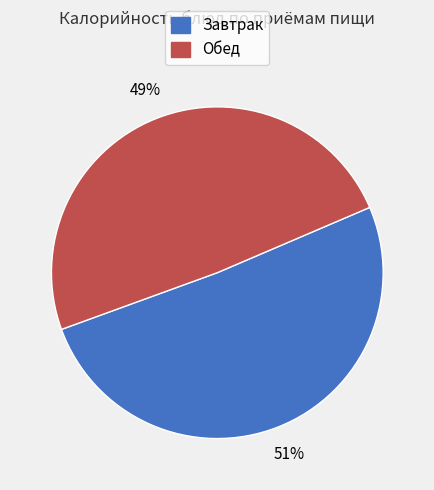

To the nearest percent, what is the average slice percentage?

50%